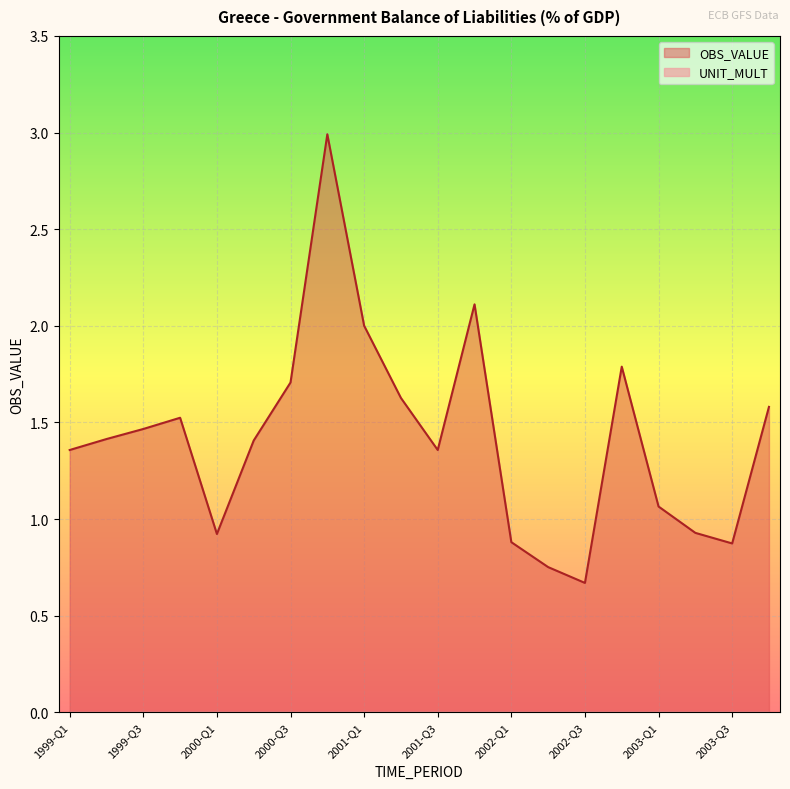

Between 2002-Q1 and 1999-Q1, which is larger?

1999-Q1